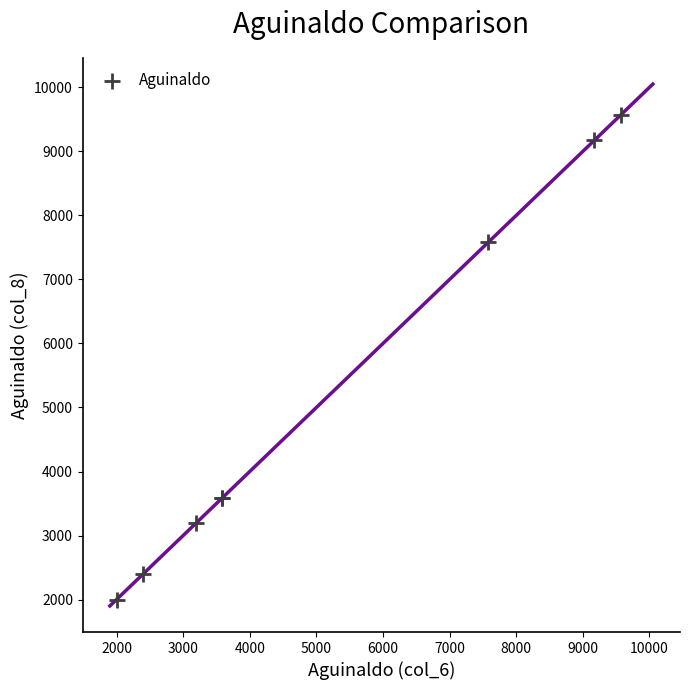

What Y value in the scatter plot is closest to 5787?

7579